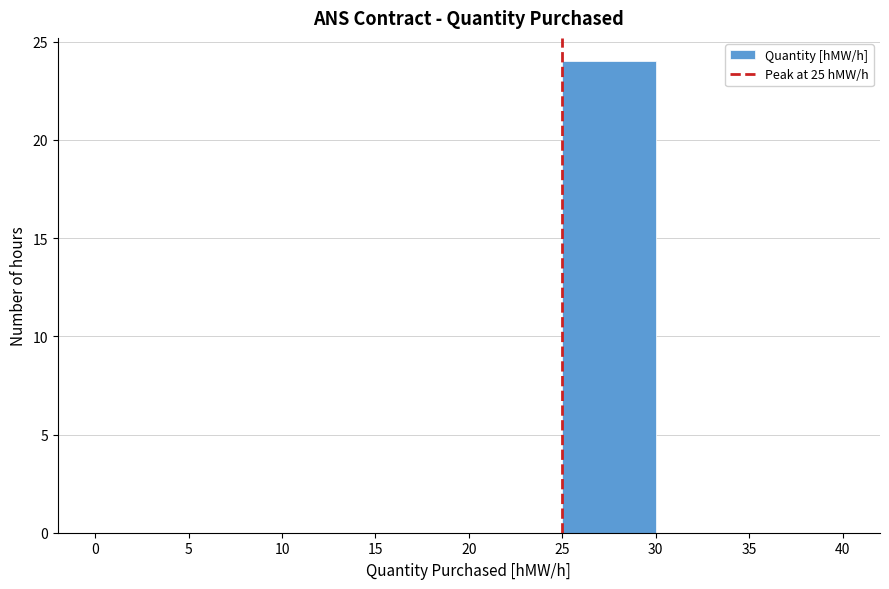

Over which range of the x-axis is the bar tallest?

25 to 30